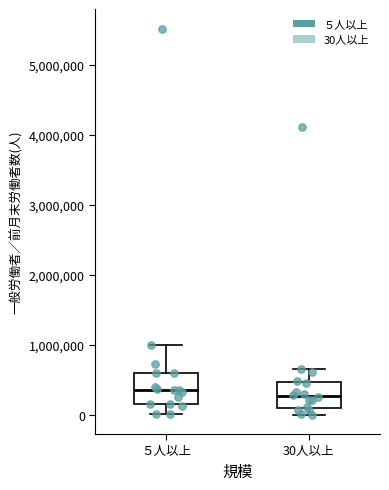

Where does the median line of the box for 30人以上 sit on the y-axis? The values are not printed on the chart, so give them approximately, as read against the axis.

300000